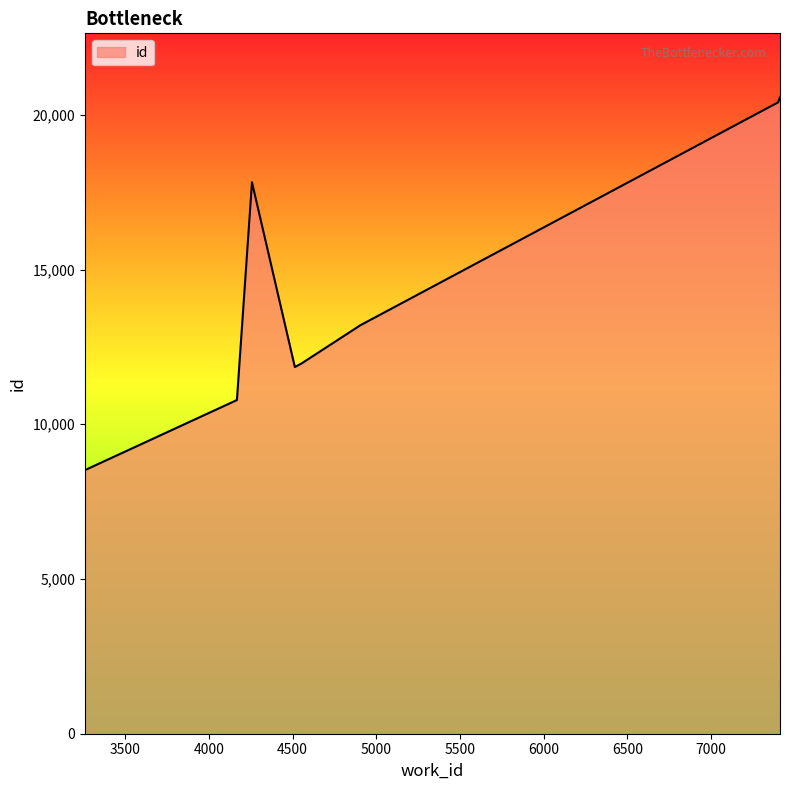

How many lines are shown in the chart?

1